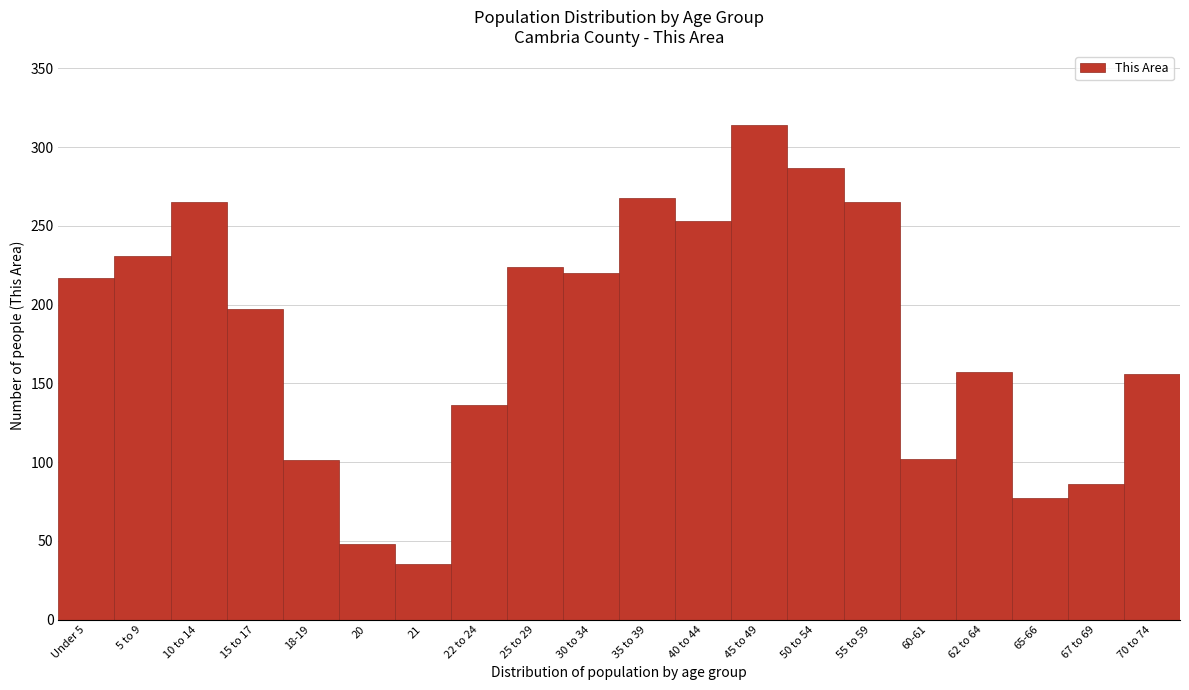

What is the label of the 16th bar from the right?

18-19